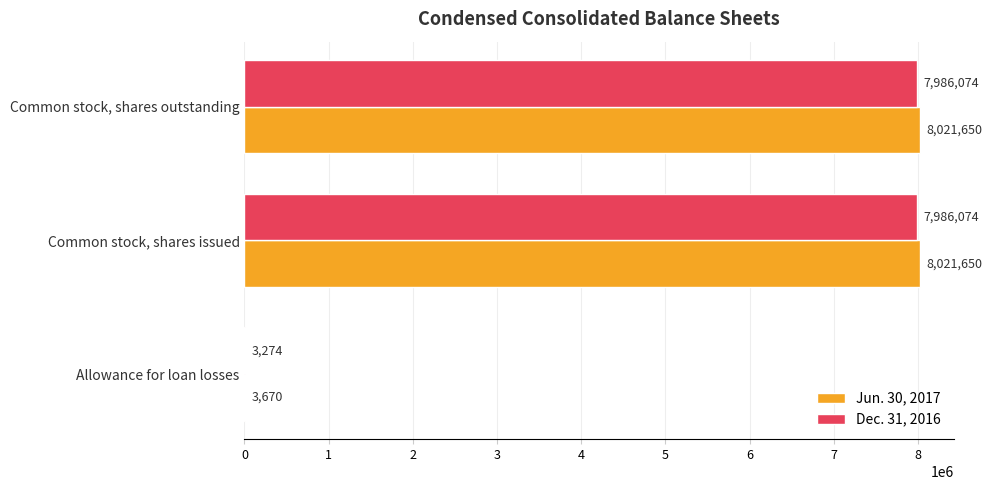

Is the value of Dec. 31, 2016 at Common stock, shares outstanding greater than the value of Jun. 30, 2017 at Common stock, shares issued?

No